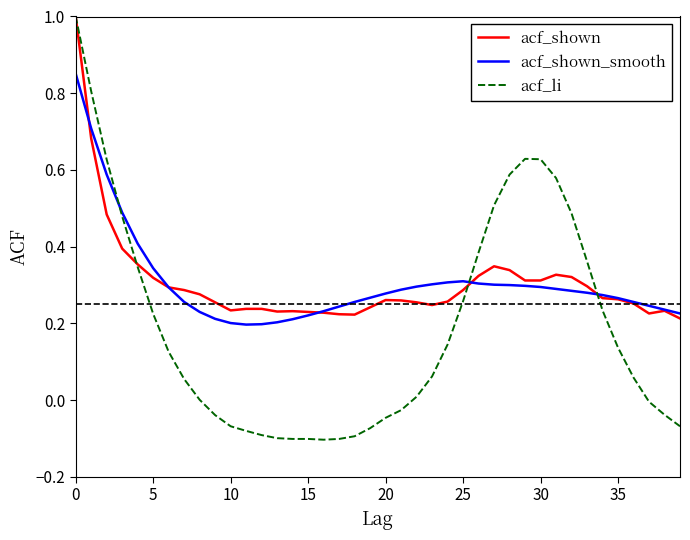

What is the maximum value shown in the chart?

1.0